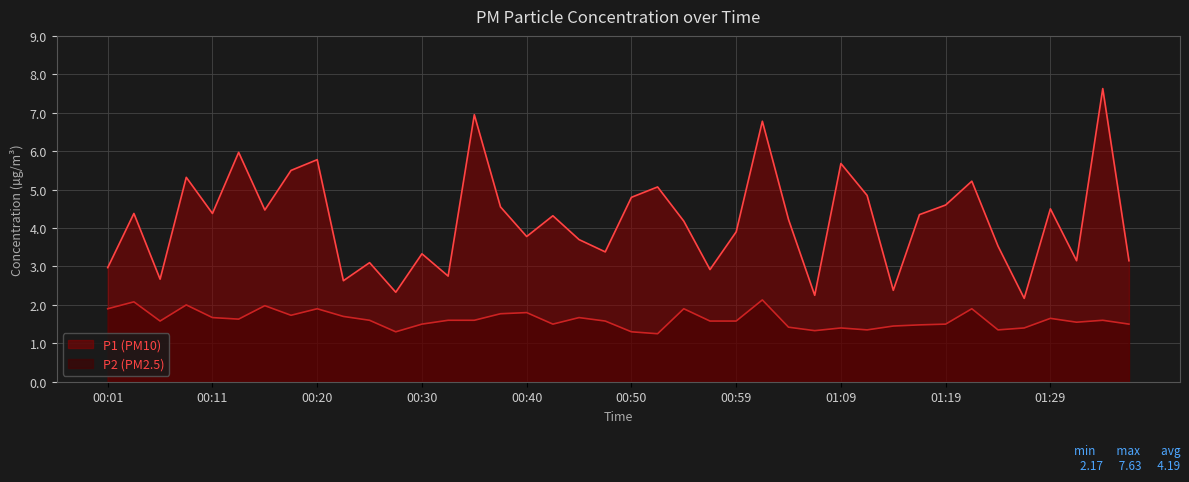

How many lines are shown in the chart?

2